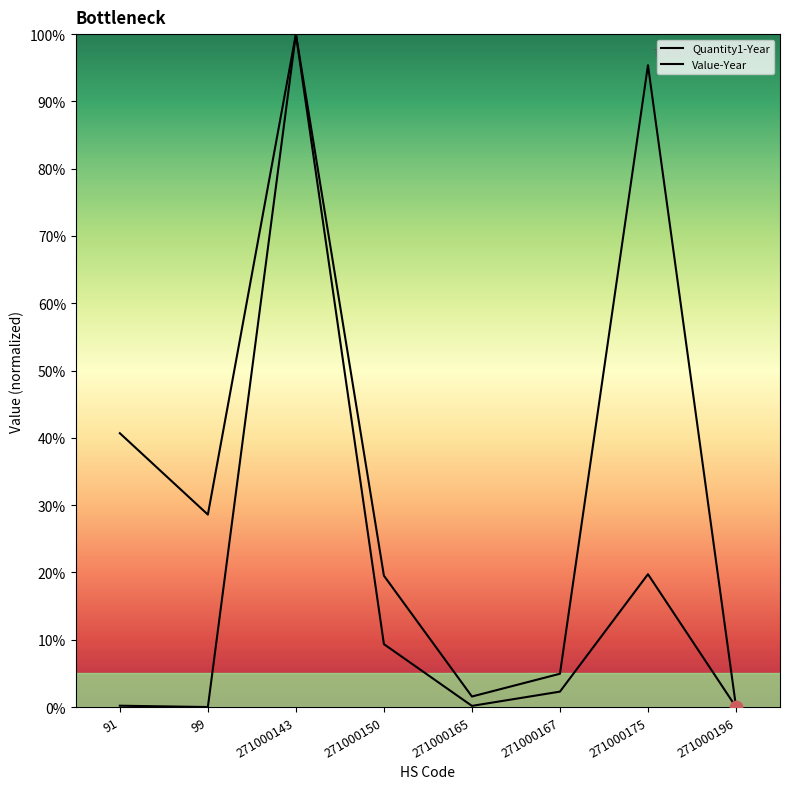

What are all the series names shown in the legend?

Quantity1-Year, Value-Year